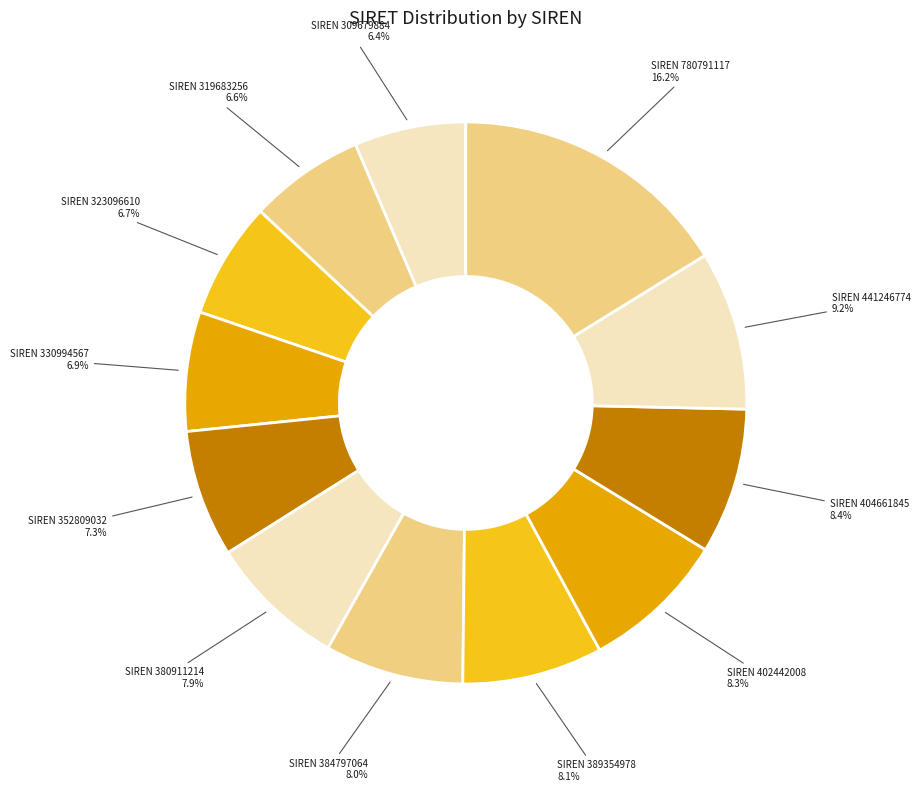

Which has a higher value, SIREN 780791117 or SIREN 404661845?

SIREN 780791117